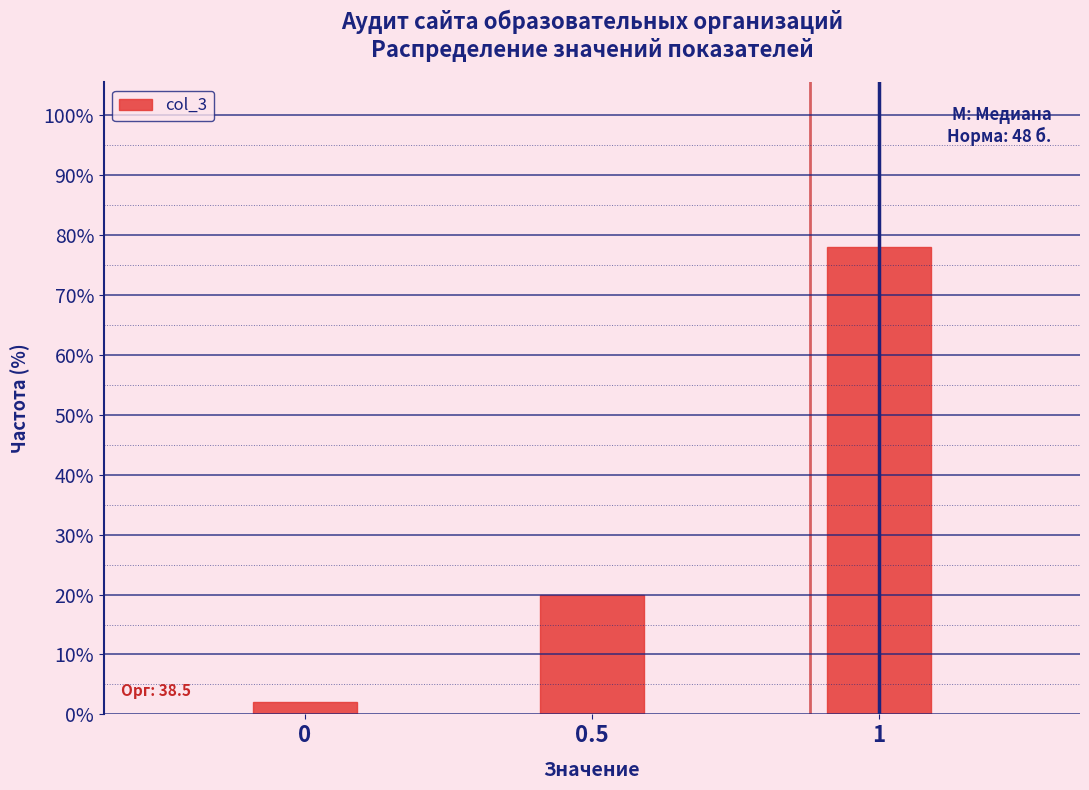

Reading right to left, transcribe all the data shown in this chart.

78	20	2